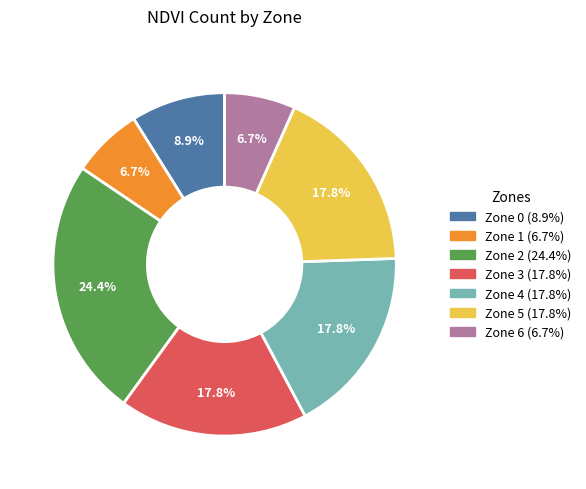

Between Zone 6 and Zone 4, which is larger?

Zone 4